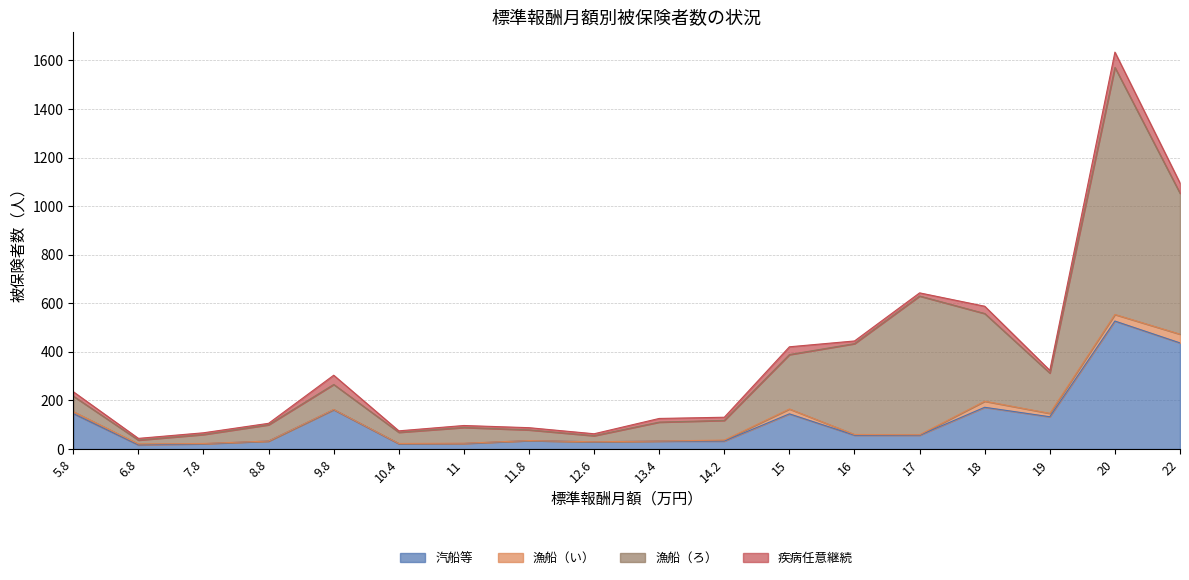

Does the chart display data point markers on the line(s)?

No